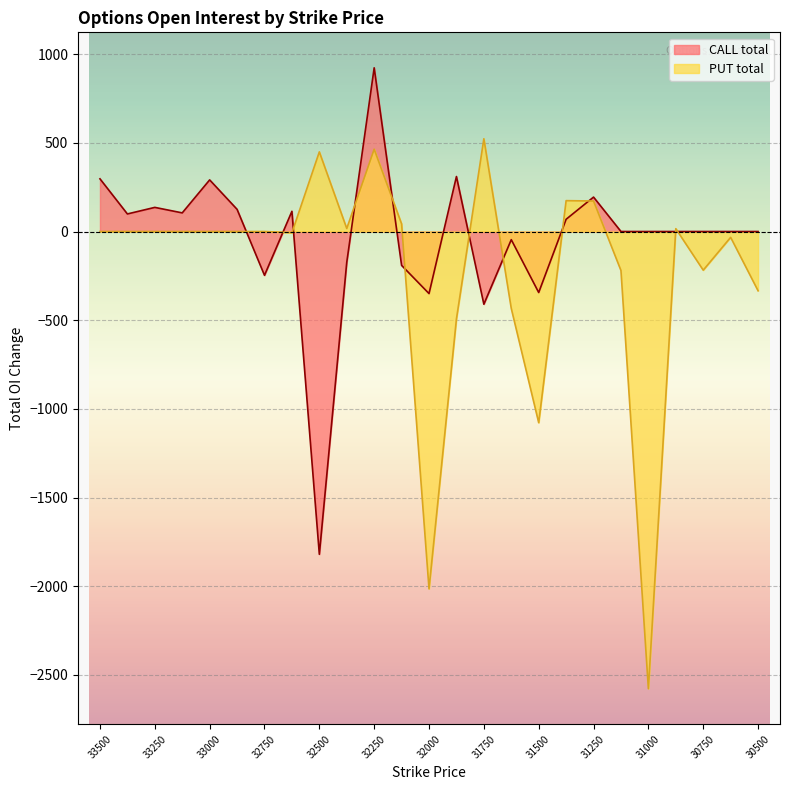

At which category is the sum across all series the highest?

32250